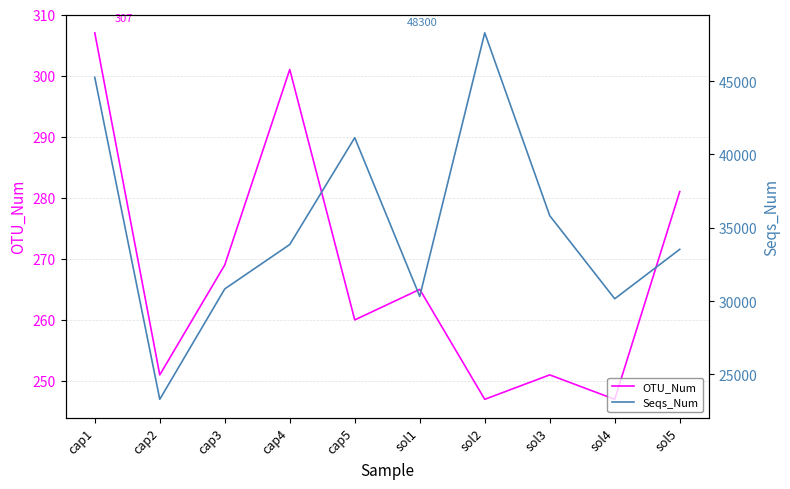

At which category does Seqs_Num reach its first local valley?

cap2